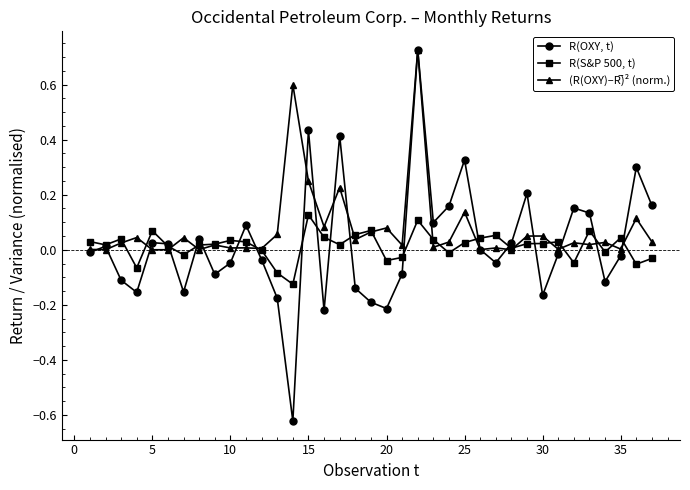

How many lines are shown in the chart?

3